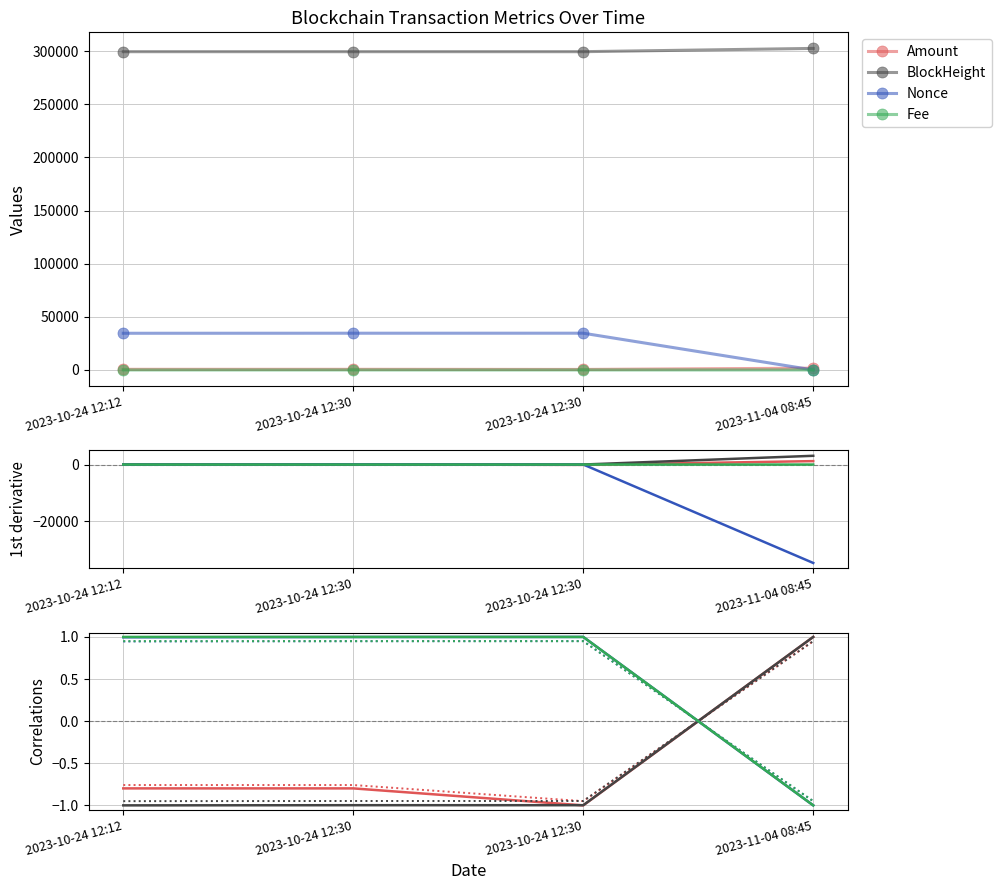

True or false: Nonce and BlockHeight intersect in this chart.

False